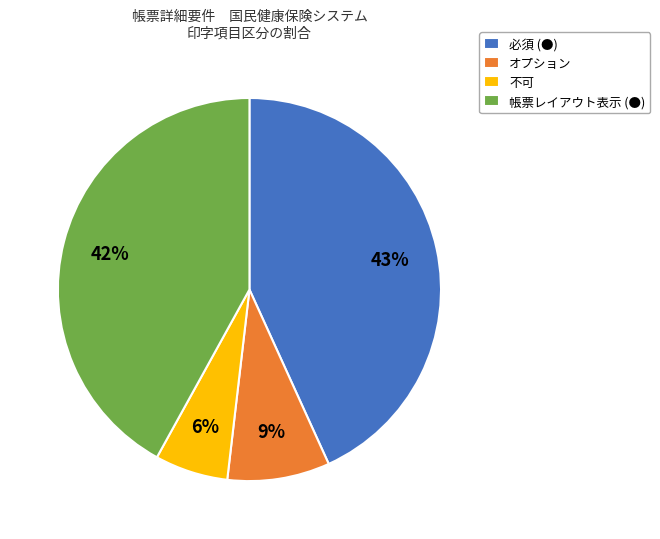

How many slices are in this pie chart?

4